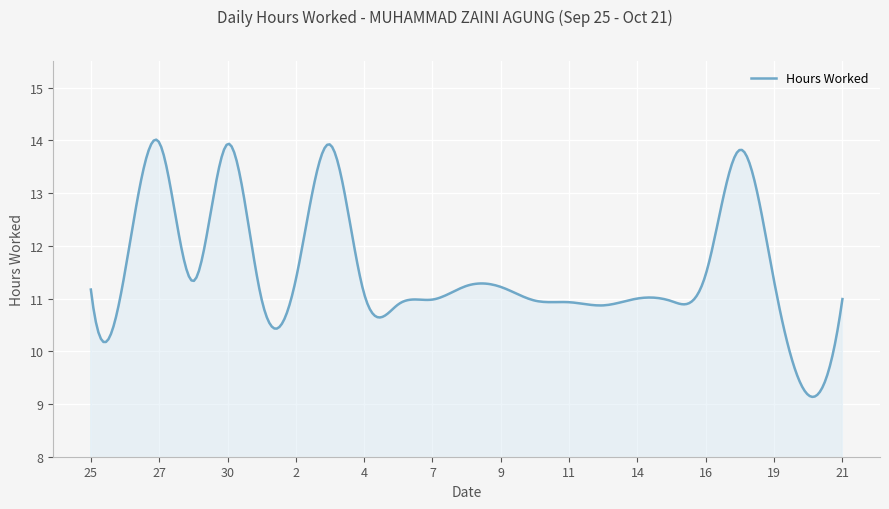

What is the maximum value shown in the chart?

14.0